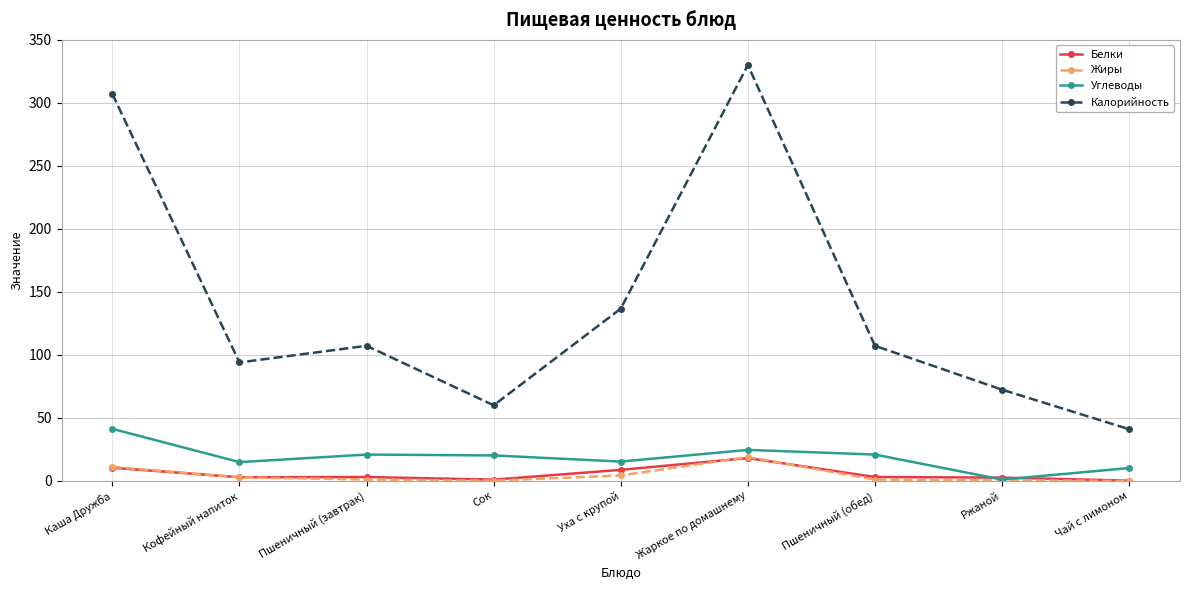

Which series has the widest spread of values?

Калорийность